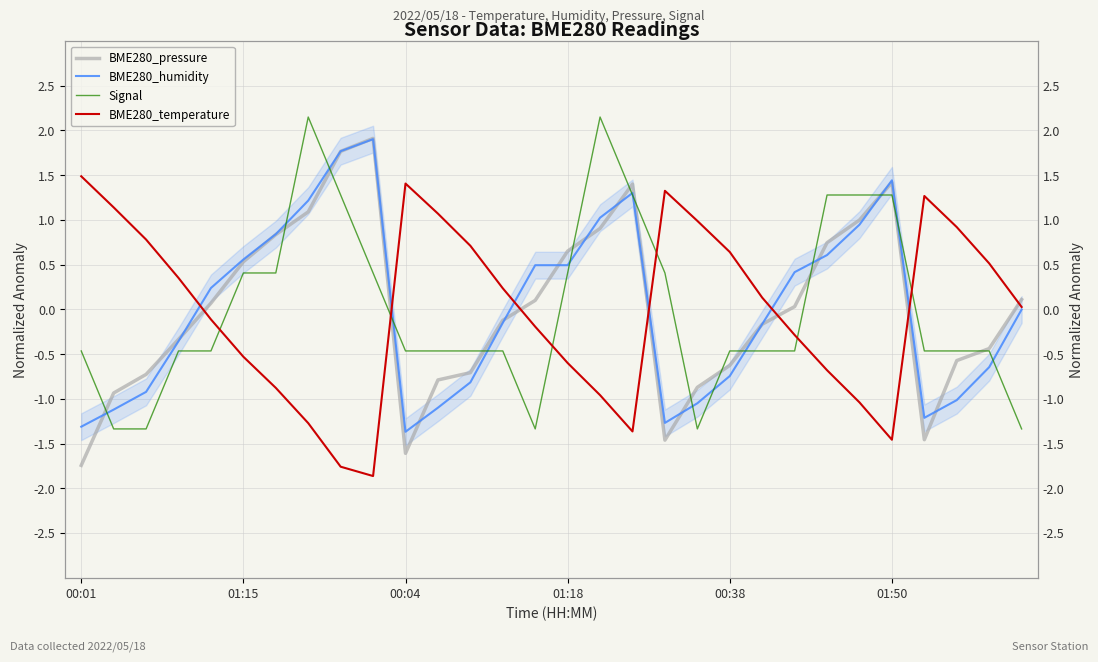

Reading left to right, list all the values displayed in this chart.

BME280_pressure: -1.7	-0.9	-0.7	-0.3	0.1	0.5	0.8	1.1	1.8	1.9	-1.6	-0.8	-0.7	-0.1	0.1	0.7	0.9	1.4	-1.5	-0.9	-0.6	-0.2	0.0	0.7	1.0	1.4	-1.5	-0.6	-0.4	0.1
BME280_humidity: -1.3	-1.1	-0.9	-0.4	0.2	0.6	0.8	1.2	1.8	1.9	-1.4	-1.1	-0.8	-0.2	0.5	0.5	1.0	1.3	-1.3	-1.1	-0.7	-0.2	0.4	0.6	0.9	1.4	-1.2	-1.0	-0.6	-0.0
Signal: -0.5	-1.3	-1.3	-0.5	-0.5	0.4	0.4	2.2	1.3	0.4	-0.5	-0.5	-0.5	-0.5	-1.3	0.4	2.2	1.3	0.4	-1.3	-0.5	-0.5	-0.5	1.3	1.3	1.3	-0.5	-0.5	-0.5	-1.3
BME280_temperature: 1.5	1.1	0.8	0.4	-0.1	-0.5	-0.9	-1.3	-1.8	-1.9	1.4	1.1	0.7	0.2	-0.2	-0.6	-1.0	-1.4	1.3	1.0	0.6	0.1	-0.3	-0.7	-1.0	-1.5	1.3	0.9	0.5	0.0